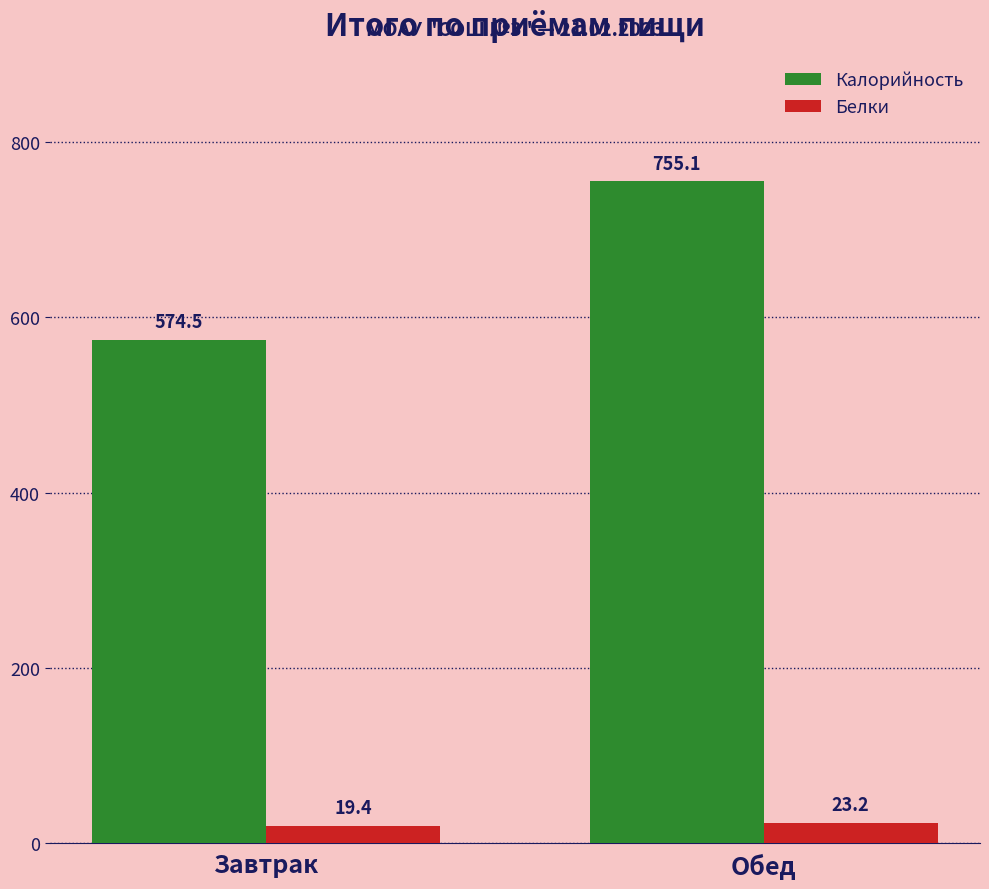

At which category does the chart reach its peak across all series?

Обед